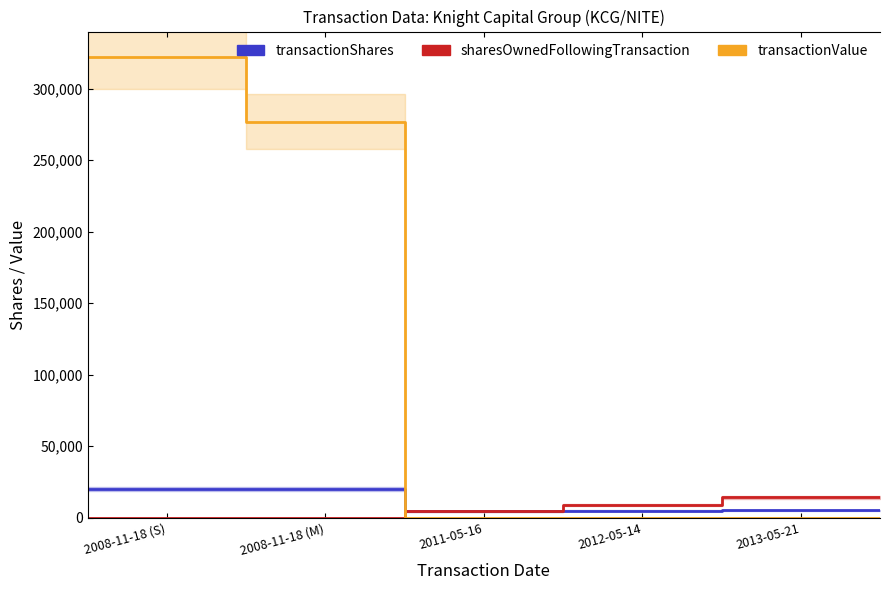

Is the value of transactionValue at 2008-11-18 (M) greater than the value of transactionShares at 2008-11-18 (S)?

Yes